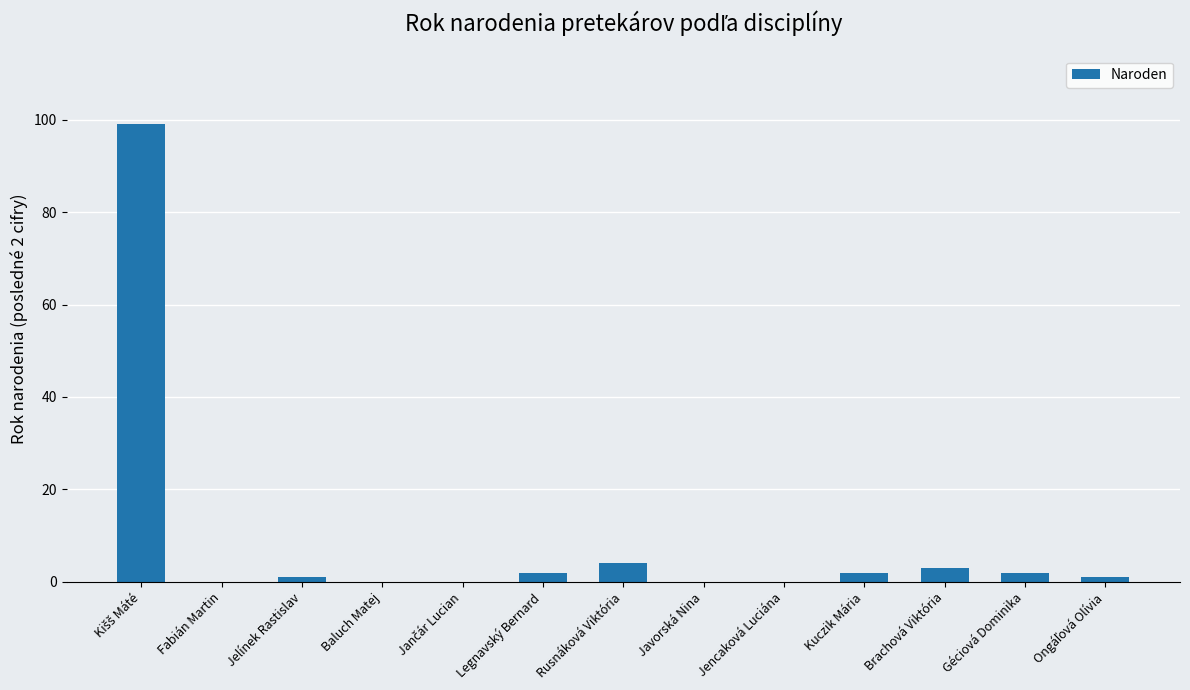

What is the sum of all values?

114